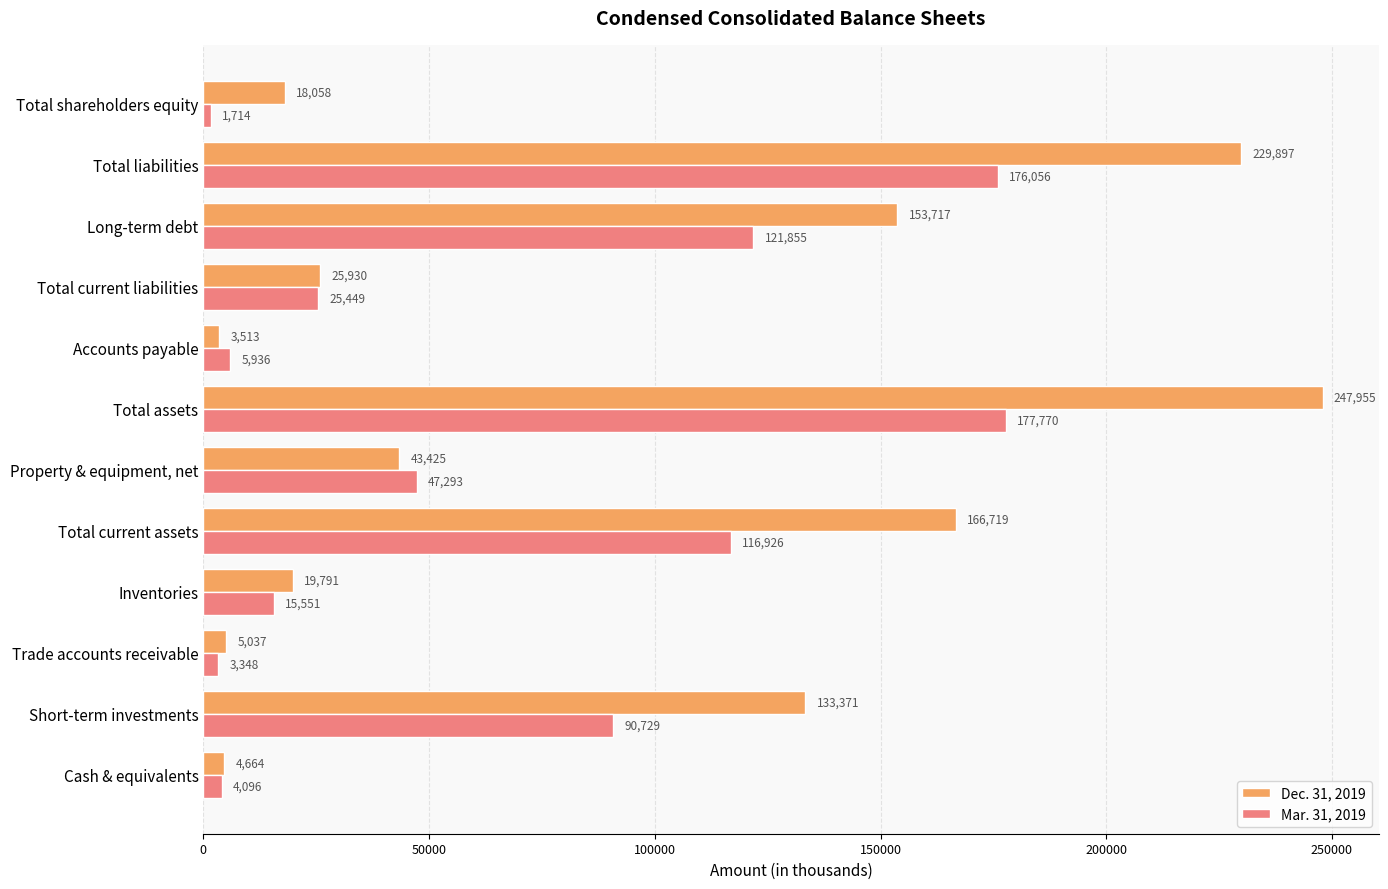

Which category has the lowest value across all series?

Total shareholders equity